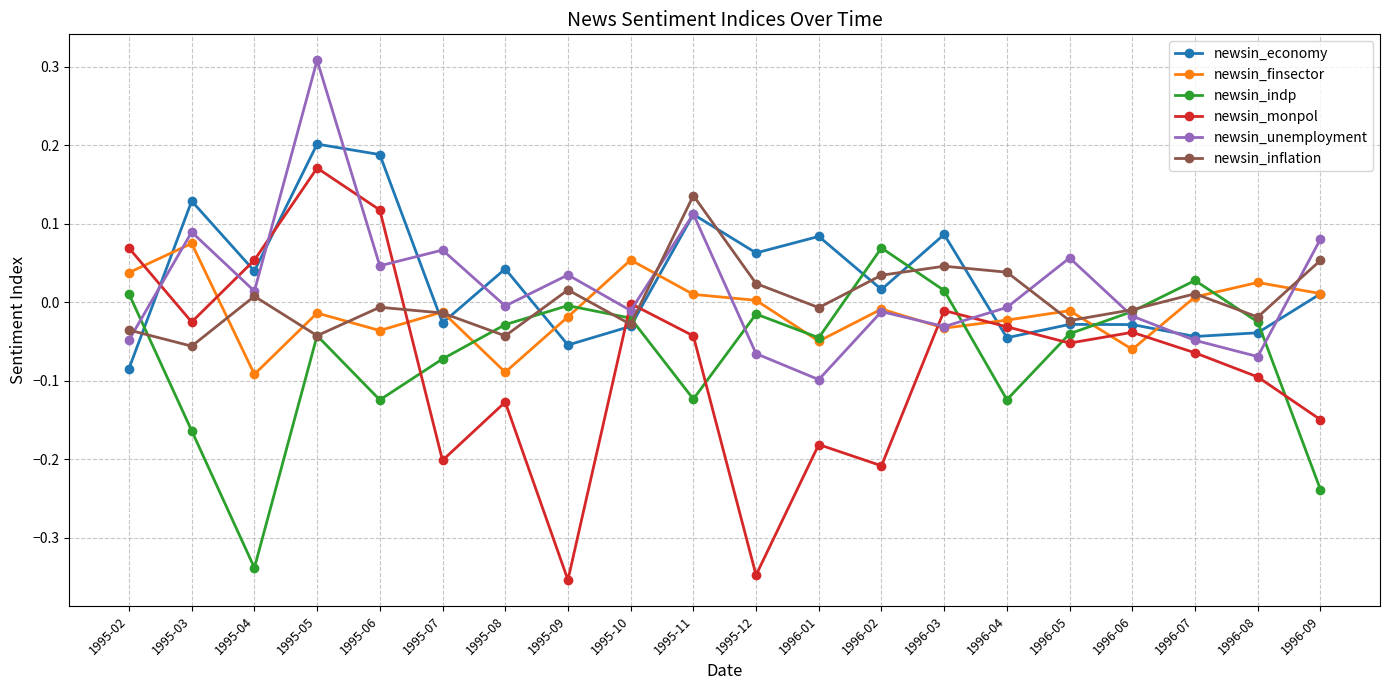

How many values in newsin_inflation are below zero?

11